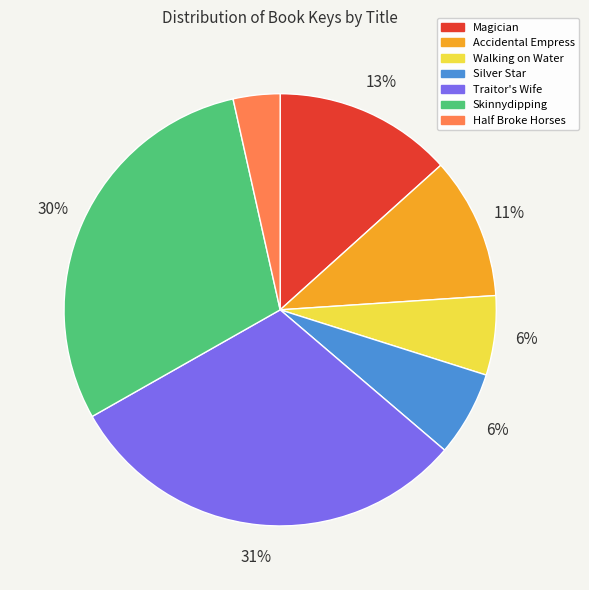

Does Half Broke Horses account for over 50% of the chart?

No